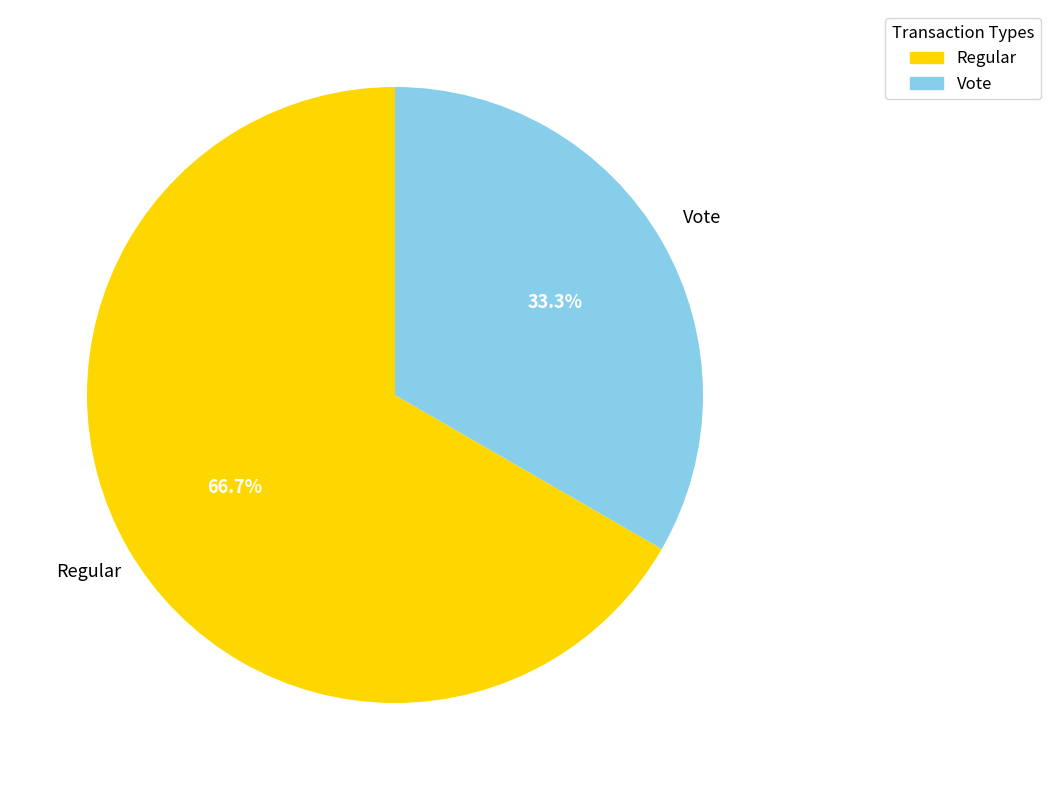

The Regular slice represents 72% of the pie. True or false?

False